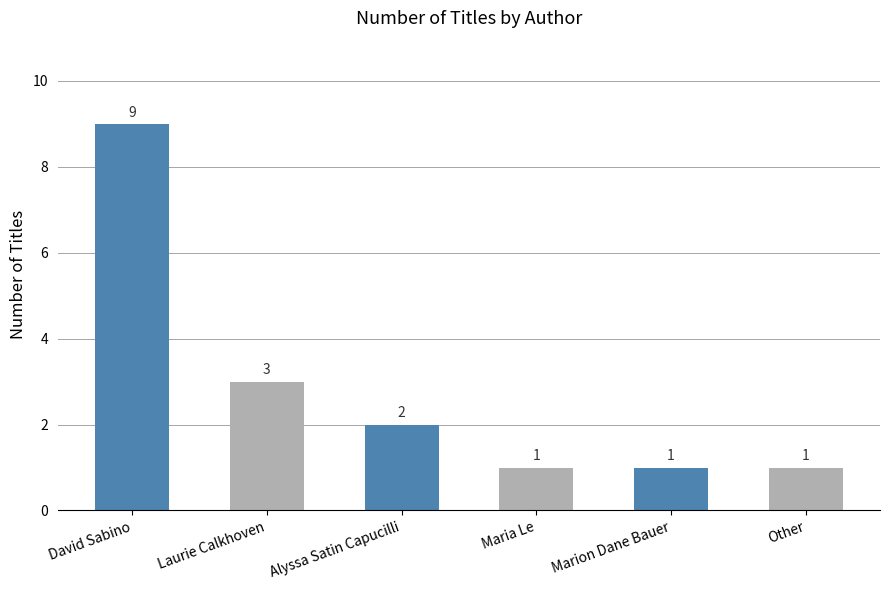

What is the minimum value shown in the chart?

1